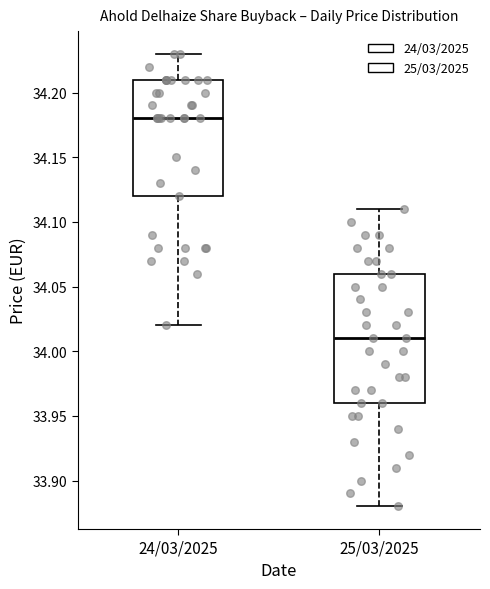

Which box is the tallest, from its lower edge to its upper edge?

25/03/2025